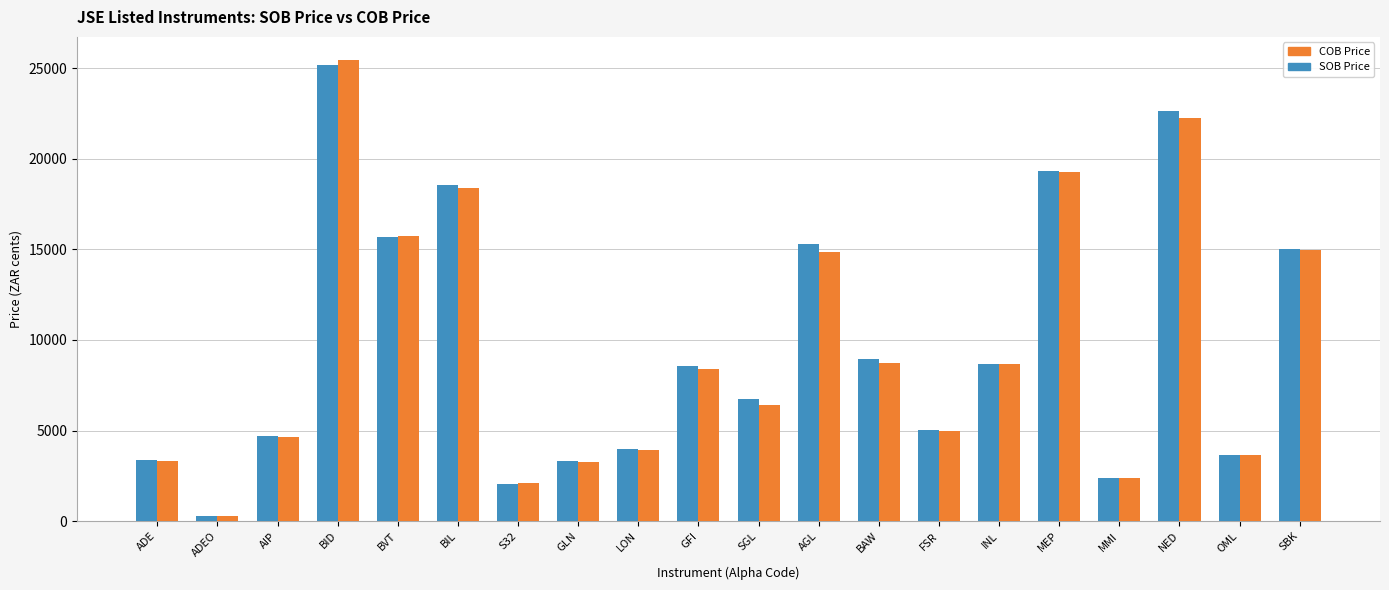

Between SGL and BAW, which series saw the biggest shift?

COB Price